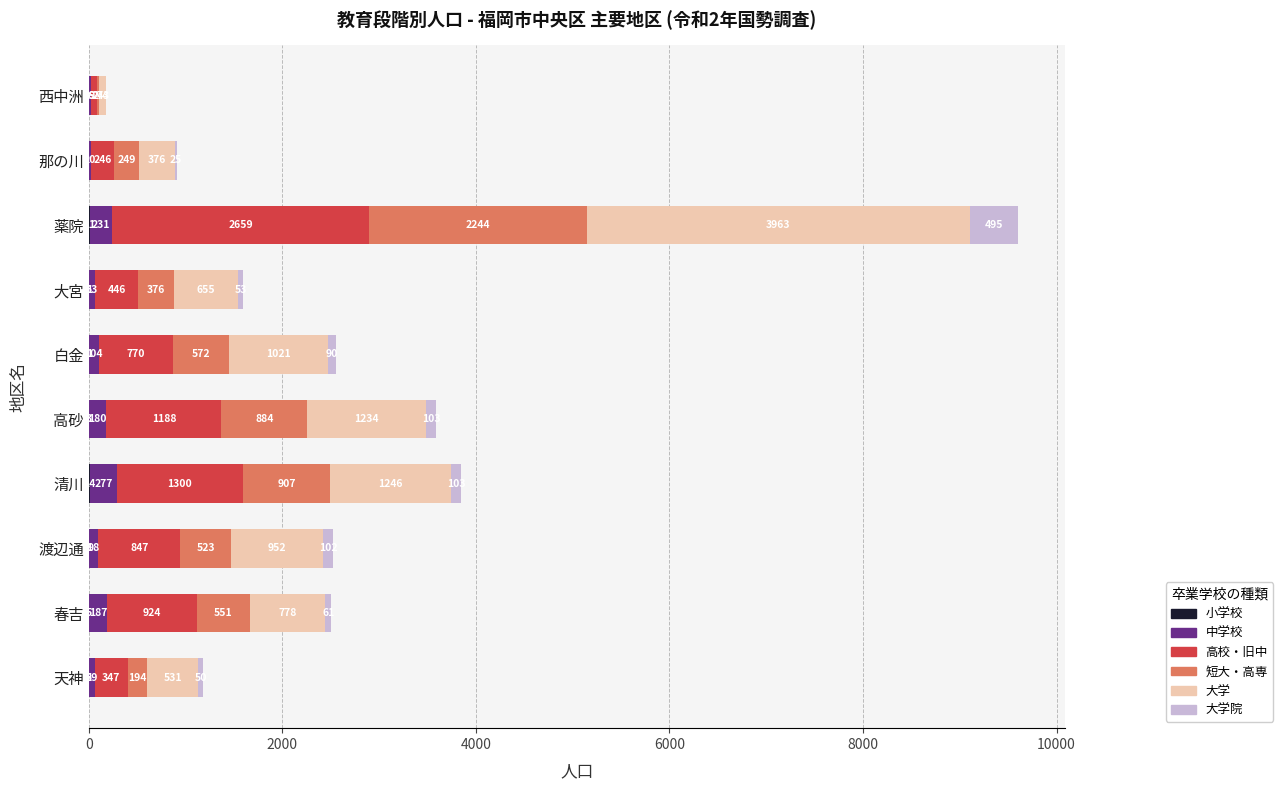

At which category is the sum across all series the highest?

薬院